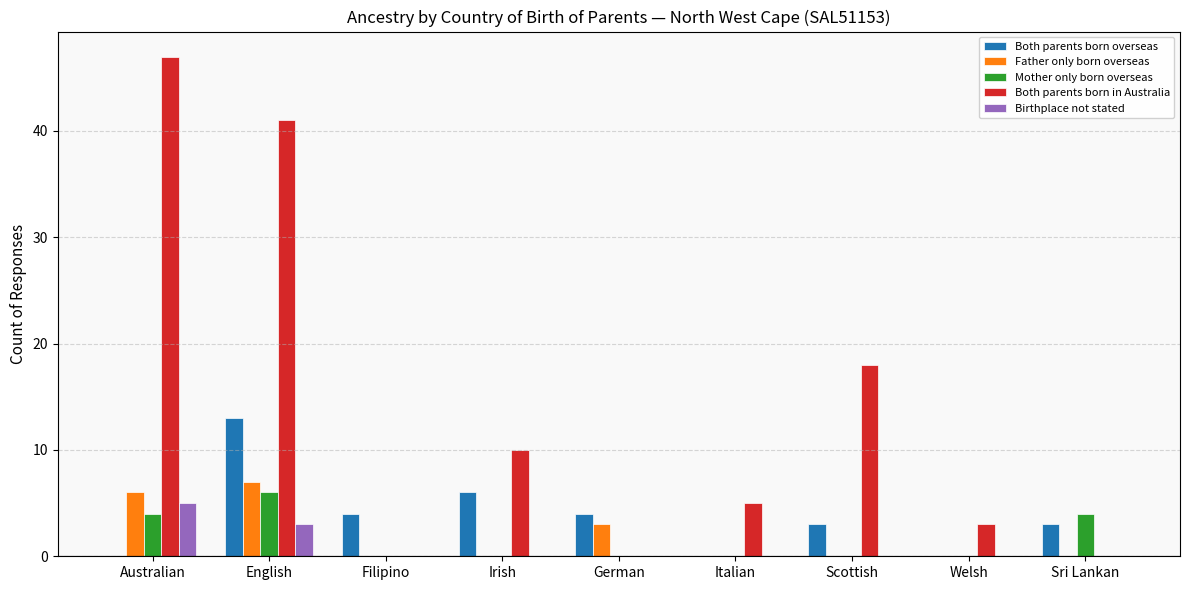

True or false: Father only born overseas has a value of 0 at Filipino.

True